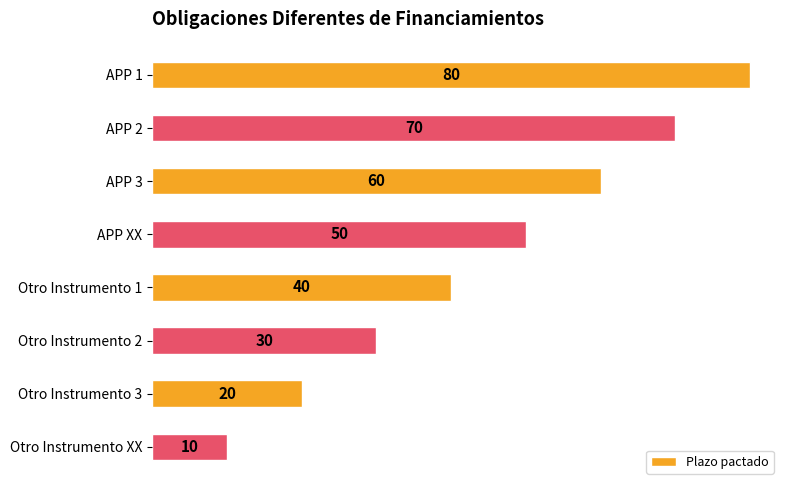

What is the sum of all values?

360